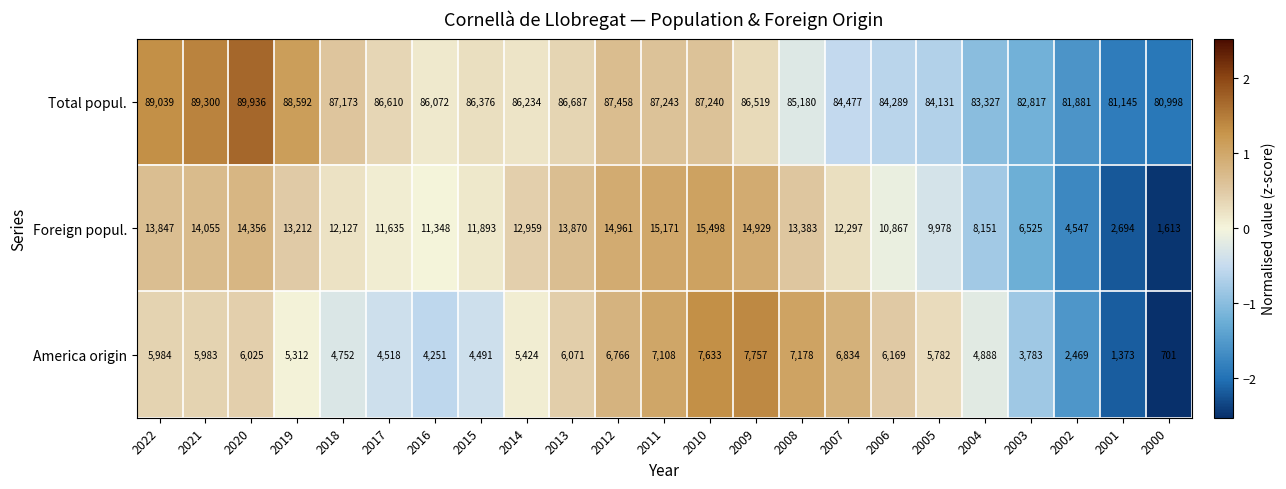

List the series in order of their peak value, highest first.

Total popul., Foreign popul., America origin